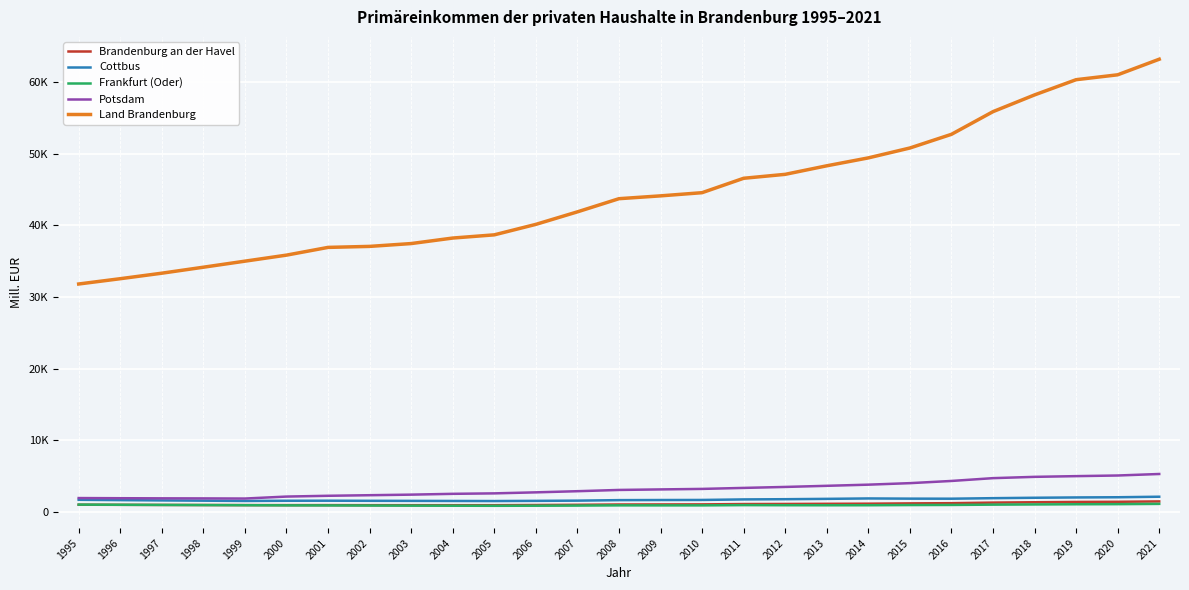

Does the chart have visible grid lines?

Yes